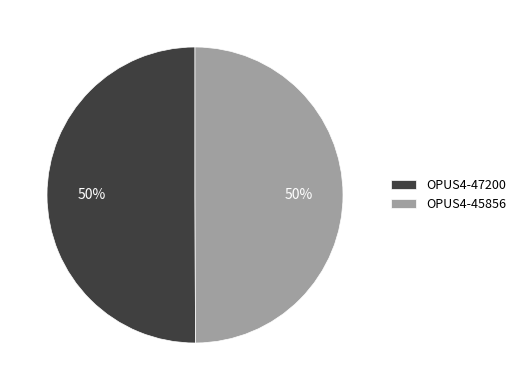

To the nearest percent, what percentage of the pie is OPUS4-45856?

50%